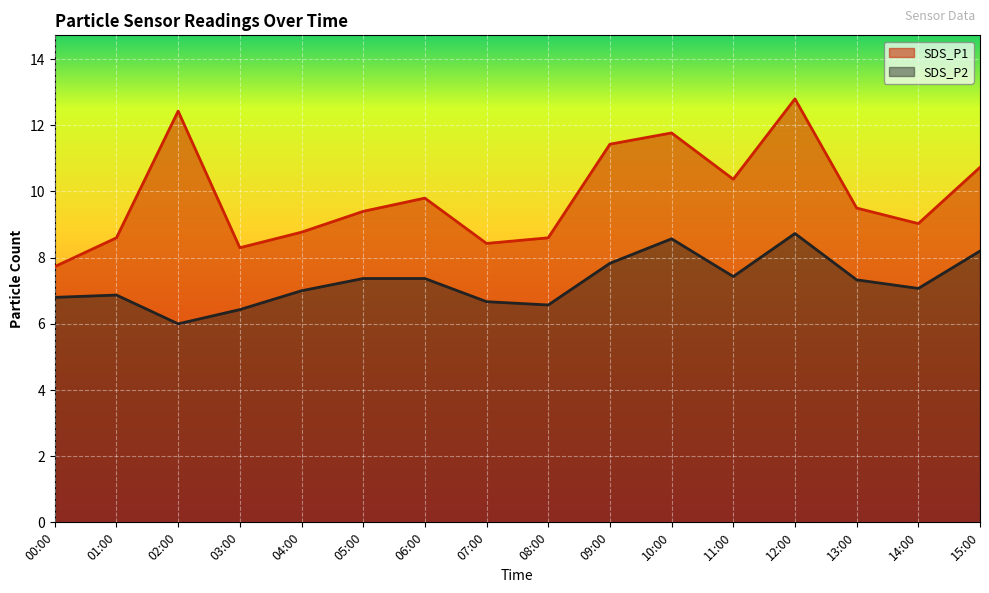

How many values in the SDS_P2 series exceed 7?

9